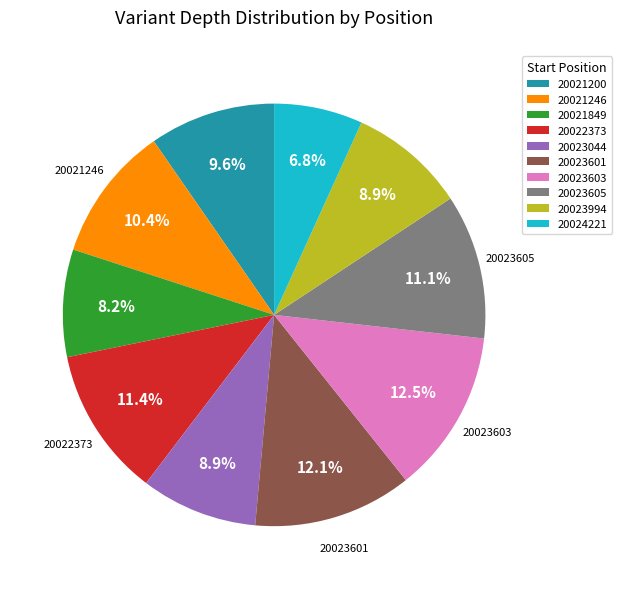

What percentage is the 20021200 slice, to the nearest percent?

10%